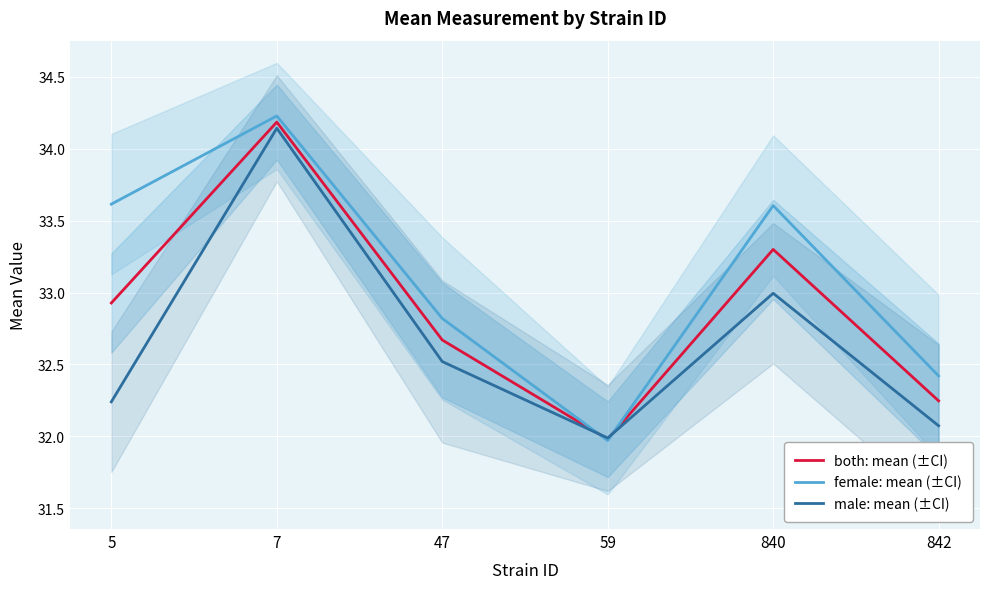

True or false: female: mean (±CI) has more than 2 points higher than both neighbors.

False